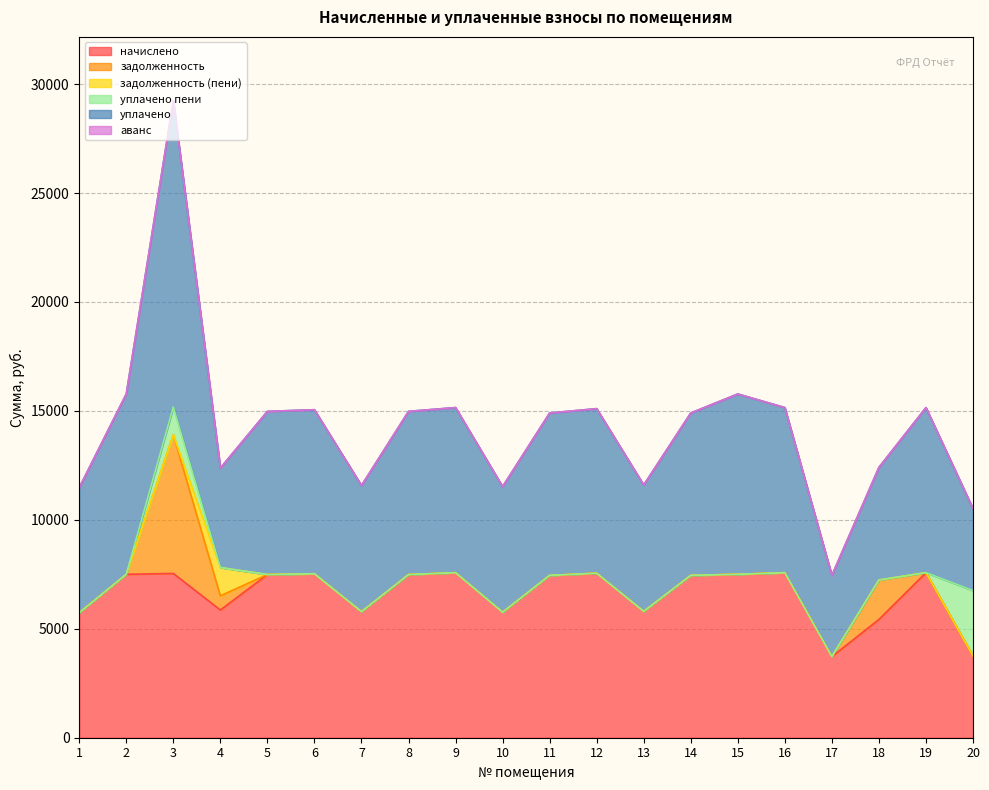

What are all the series names shown in the legend?

начислено, задолженность, задолженность (пени), уплачено пени, уплачено, аванс